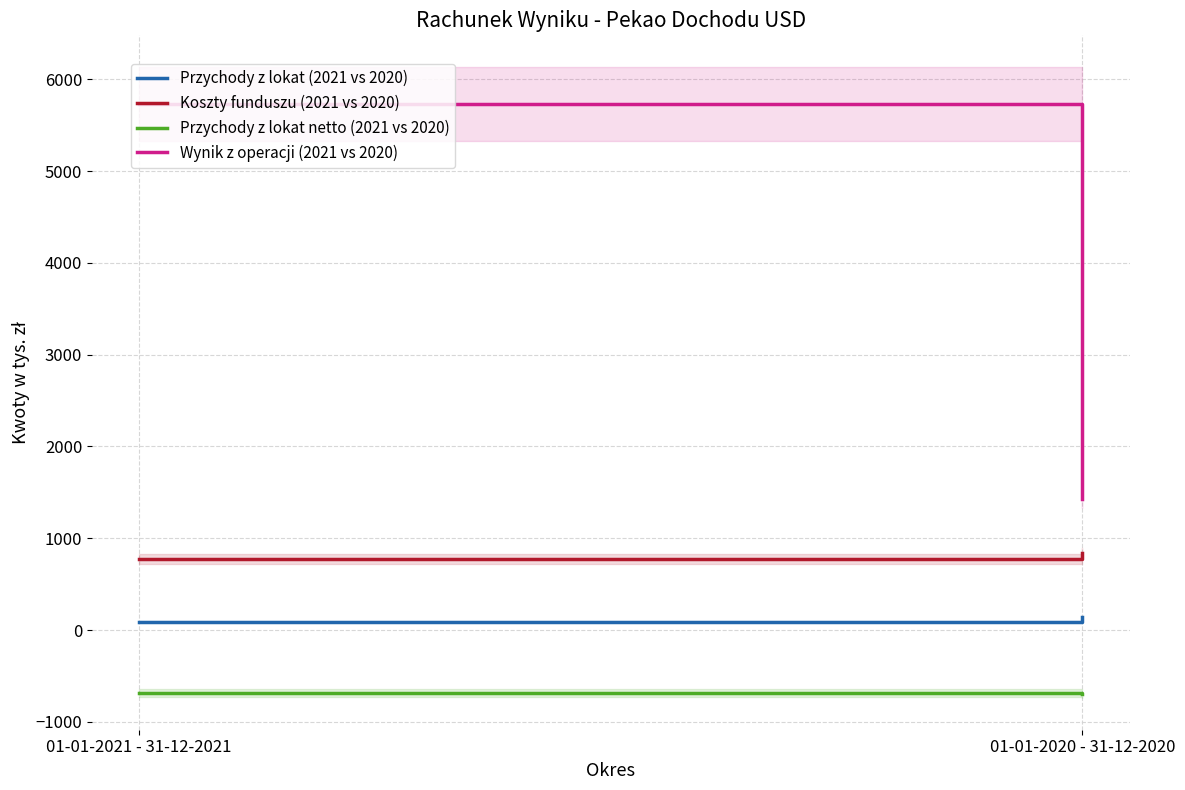

Reading left to right, transcribe all the data shown in this chart.

Przychody z lokat (2021 vs 2020): 91	142
Koszty funduszu (2021 vs 2020): 778	836
Przychody z lokat netto (2021 vs 2020): -687	-694
Wynik z operacji (2021 vs 2020): 5735	1432